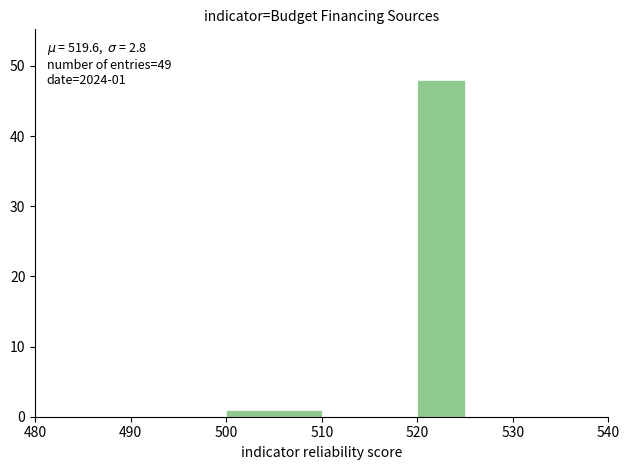

Which range on the x-axis has the tallest bar?

520 to 525